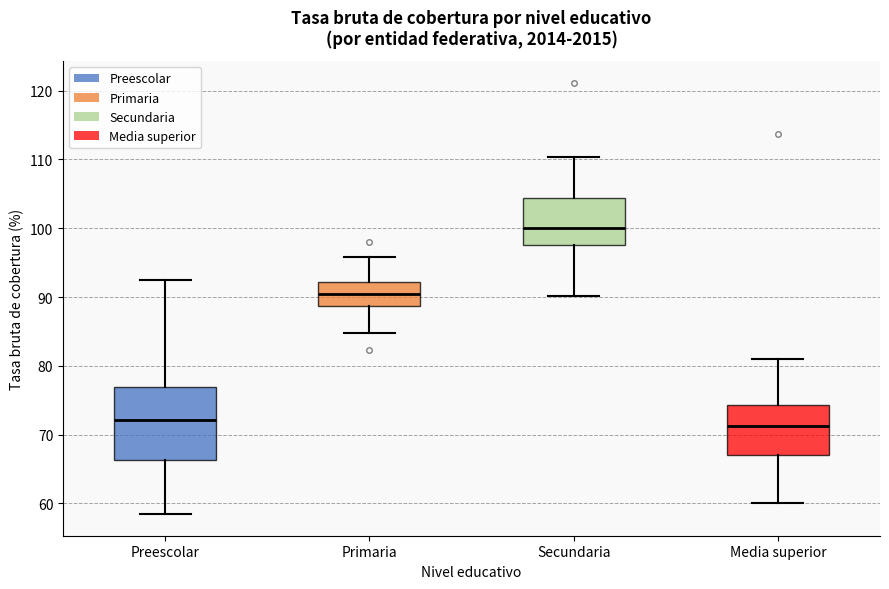

Reading left to right, transcribe this box plot: for each box, give where its median line is, the range the box spans, and where its two whiskers end, as read against the y-axis. The values are not printed on the chart, so give them approximately, as read against the axis.

Preescolar: median 72, box 66 to 77, whiskers 58 to 93
Primaria: median 90, box 89 to 92, whiskers 85 to 96
Secundaria: median 100, box 98 to 104, whiskers 90 to 110
Media superior: median 71, box 67 to 74, whiskers 60 to 81